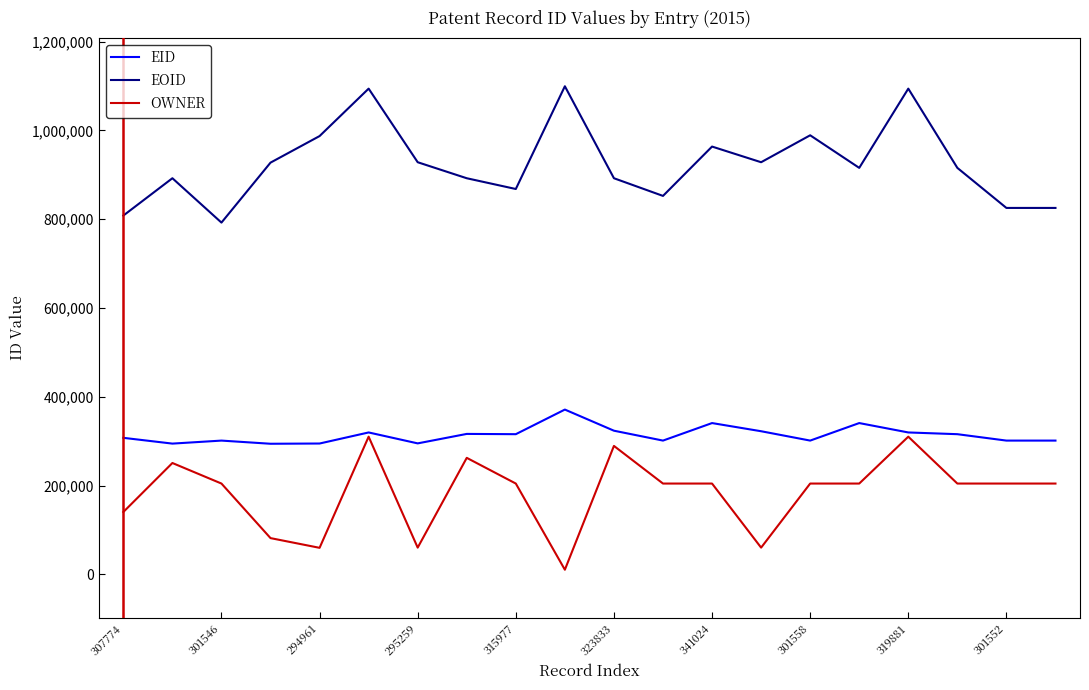

Which series has the largest total across all categories?

EOID